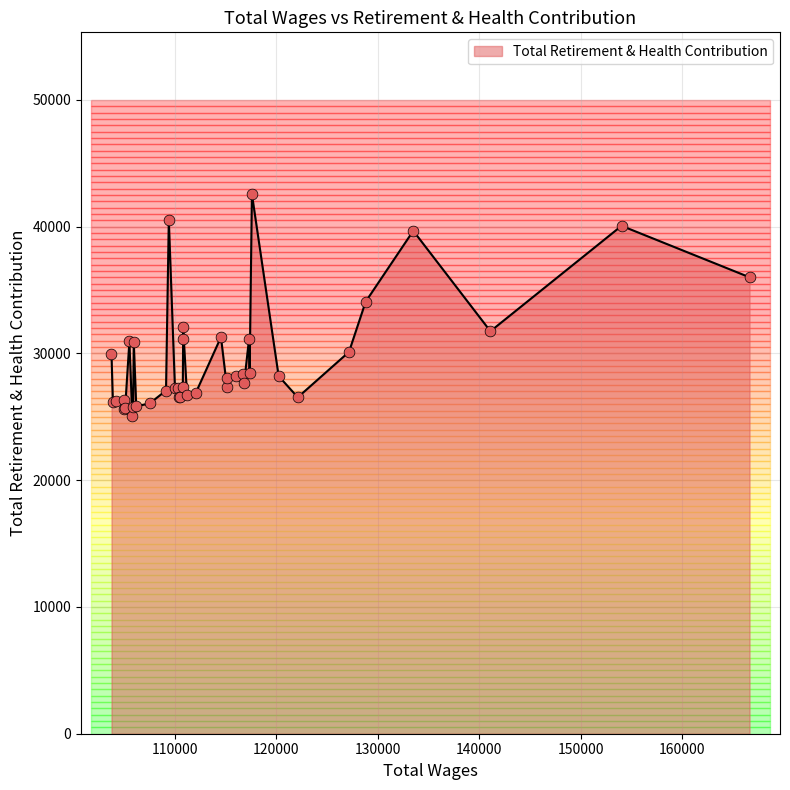

Between 114574 and 105989, which is larger?

114574